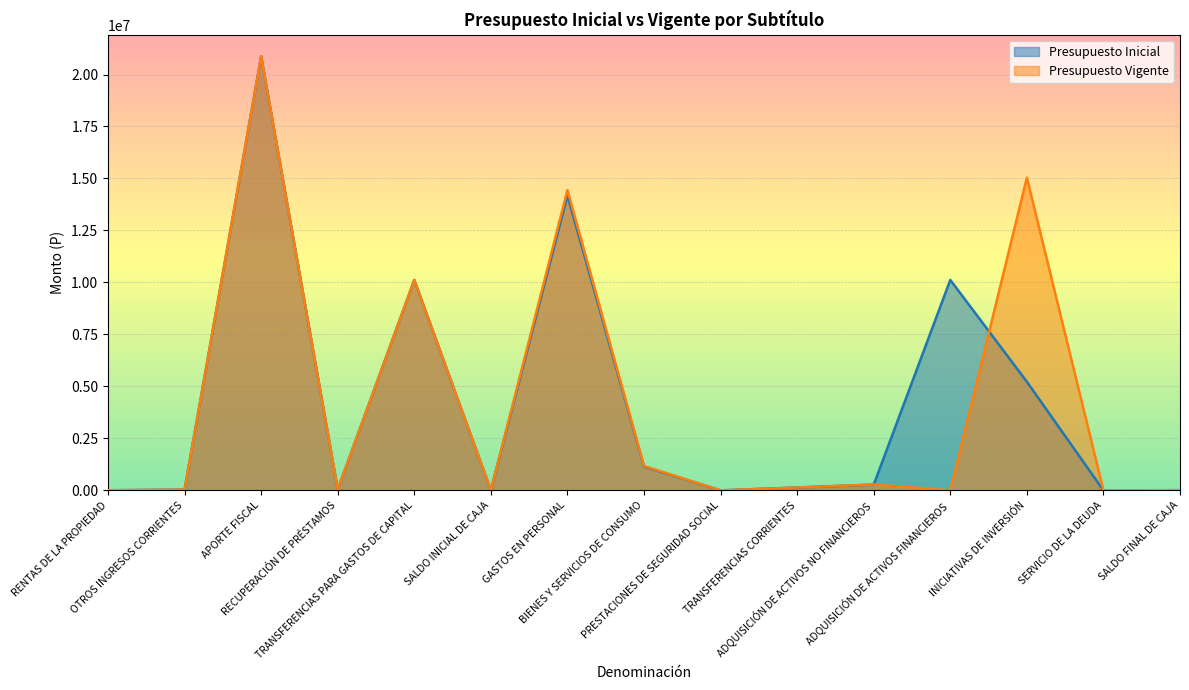

How many data points in Presupuesto Vigente are less than 48058?

7